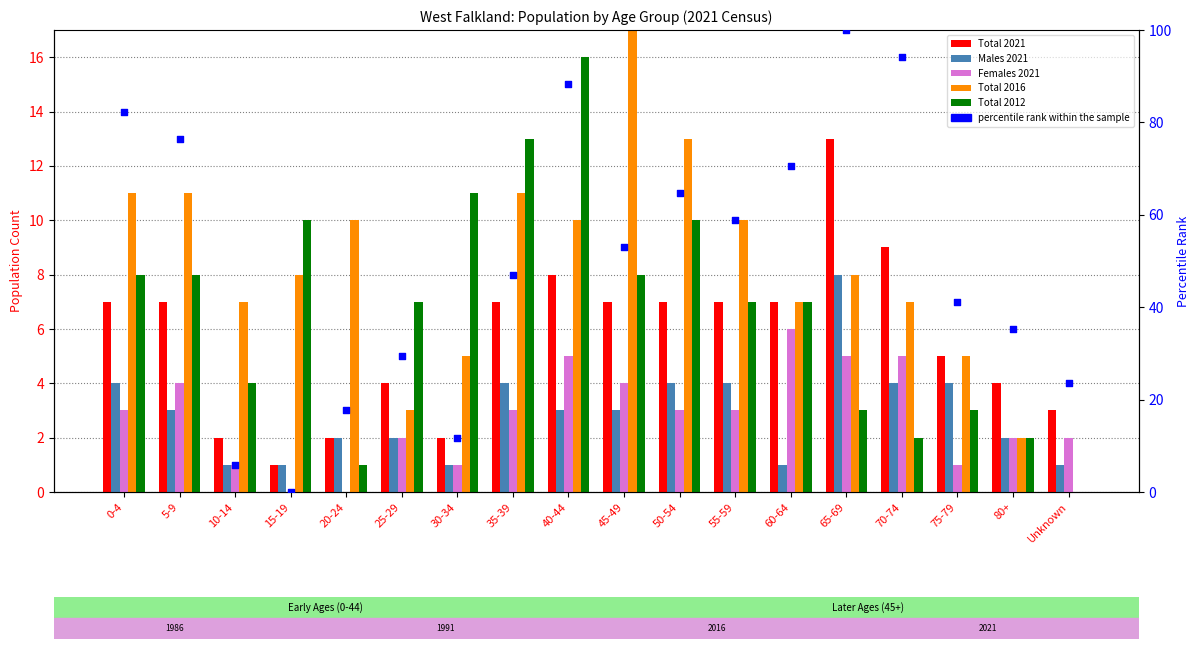

What are all the series names shown in the legend?

Total 2021, Males 2021, Females 2021, Total 2016, Total 2012, percentile rank within the sample